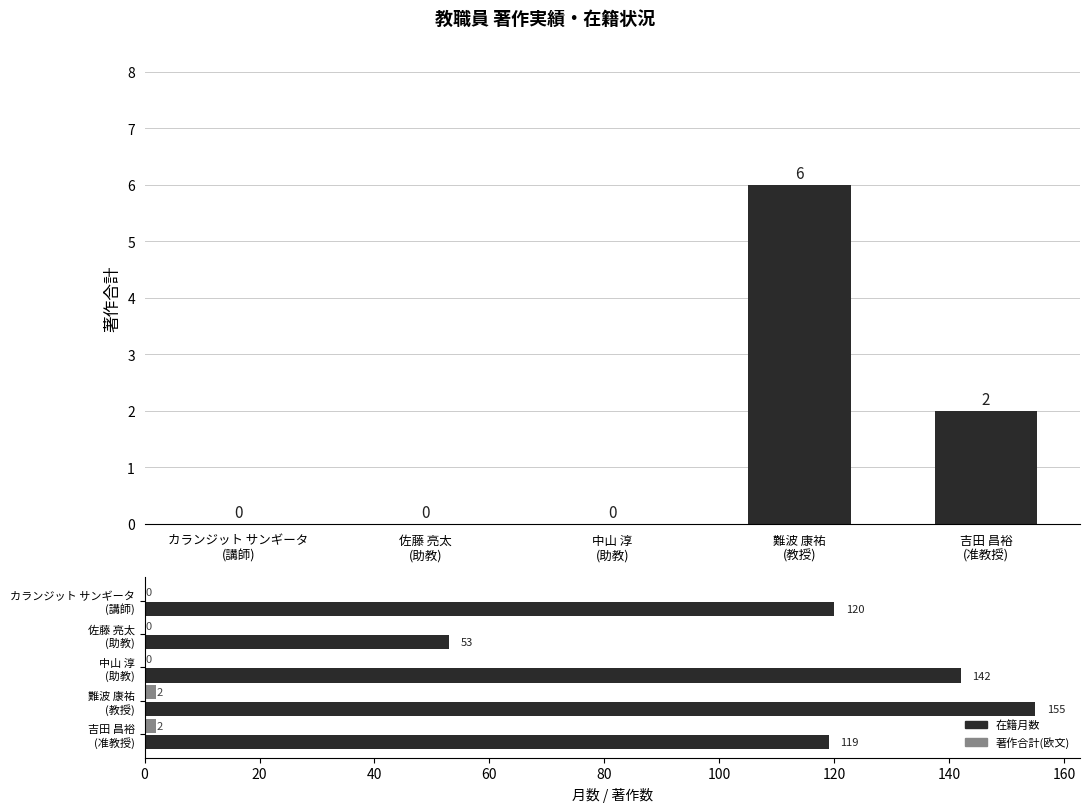

Reading left to right, transcribe all the data shown in this chart.

著作合計: 0	0	0	6	2
在籍月数: 120	53	142	155	119
著作合計(欧文): 0	0	0	2	2